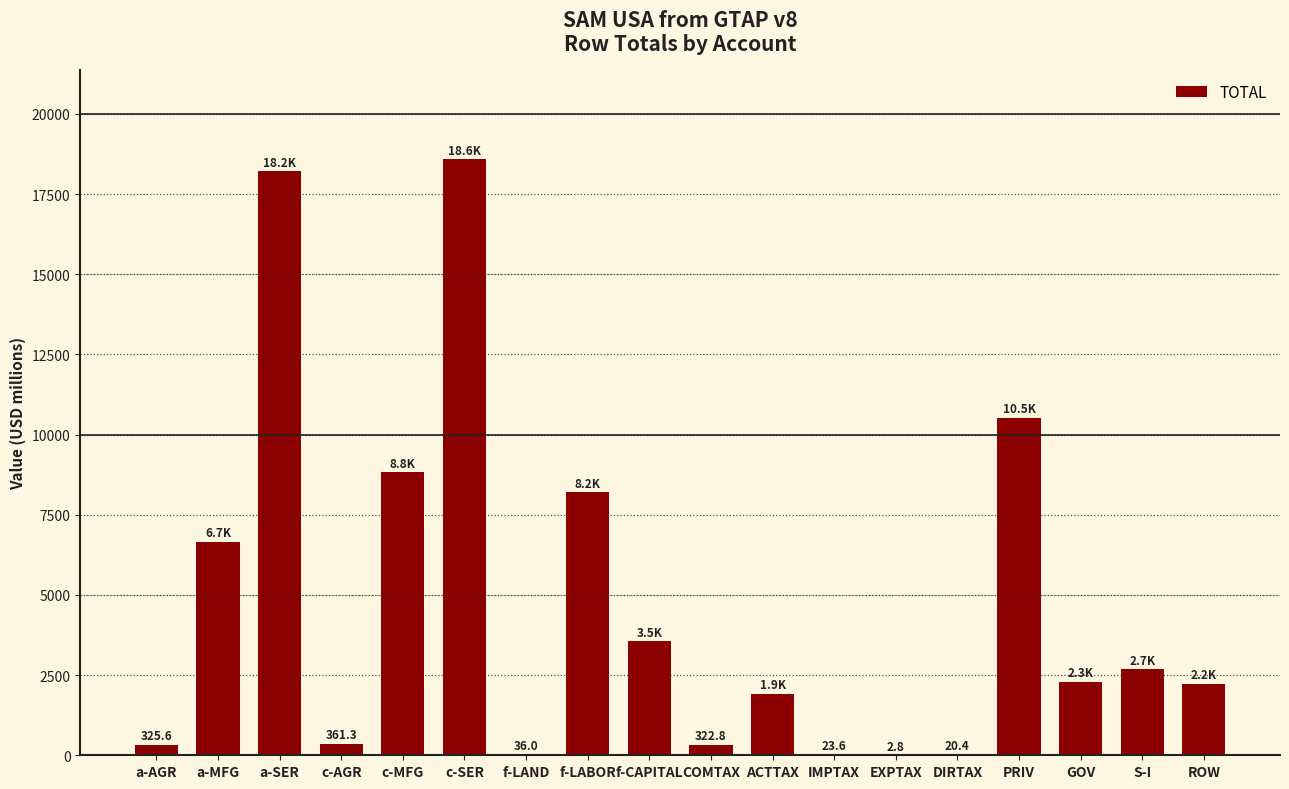

True or false: the data shows 1924.1 at ACTTAX.

True